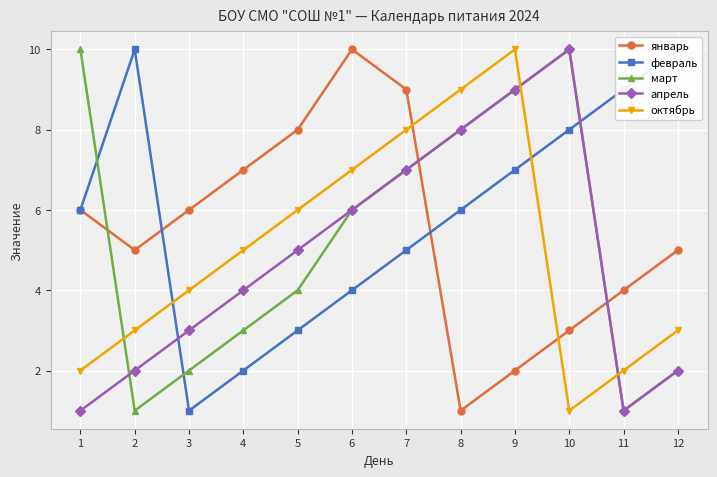

What is the maximum value for апрель?

10